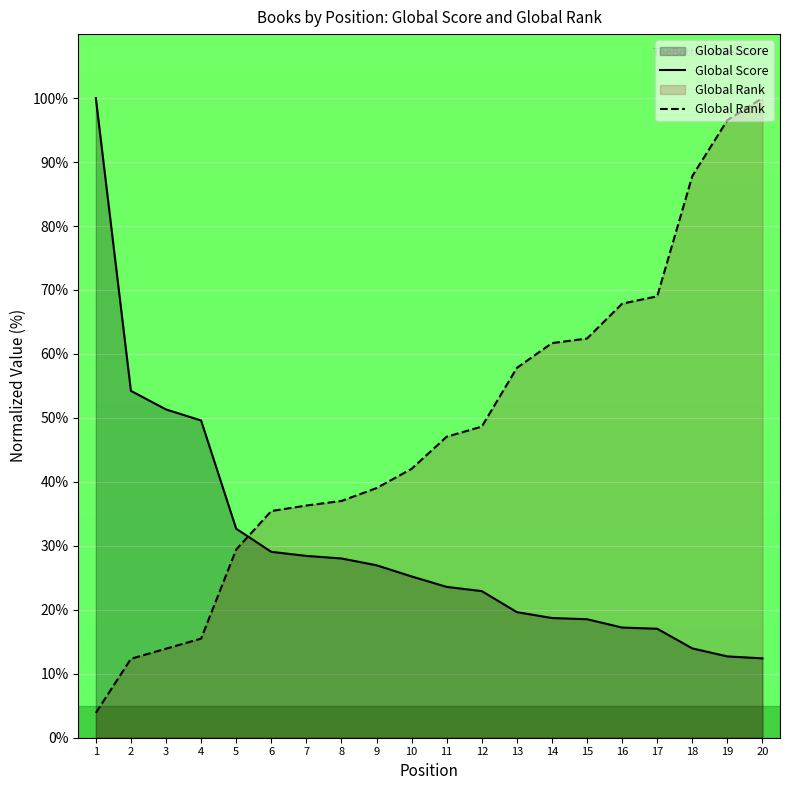

At which label does Global Score reach its minimum?

20